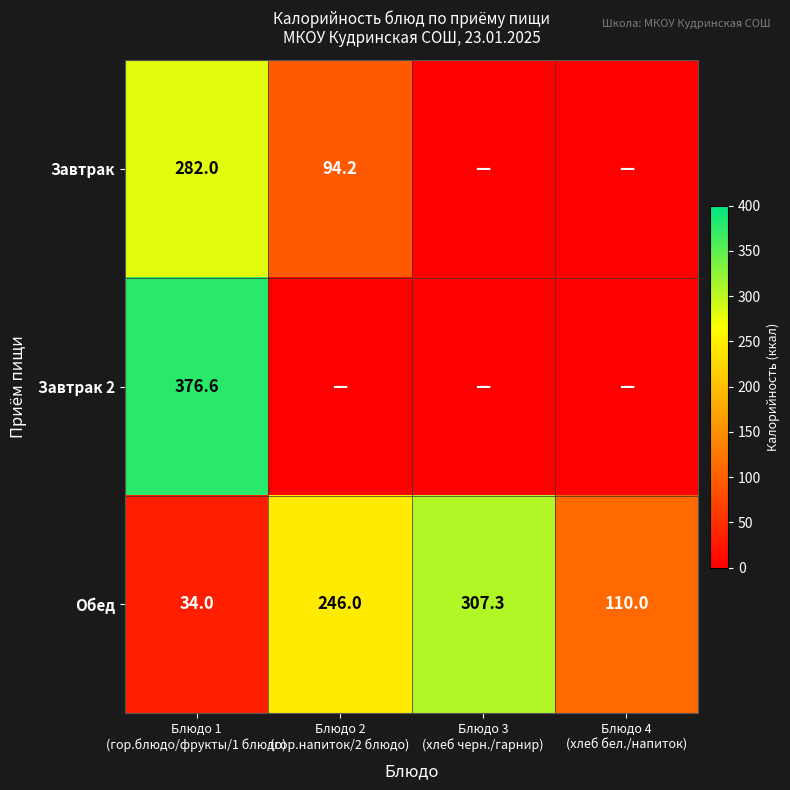

What is the difference between the second highest and minimum values in the Обед series?

212.0